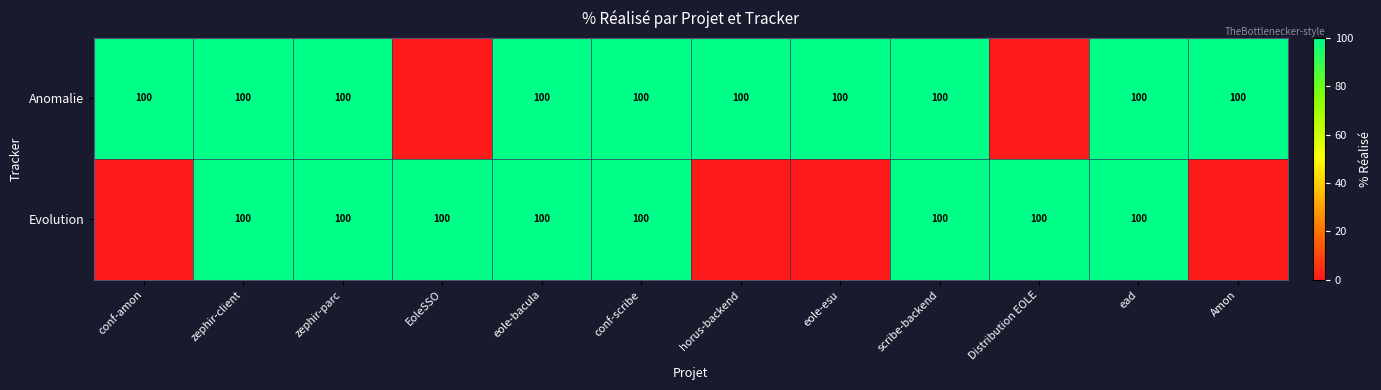

The value of Anomalie at ead is 162. True or false?

False